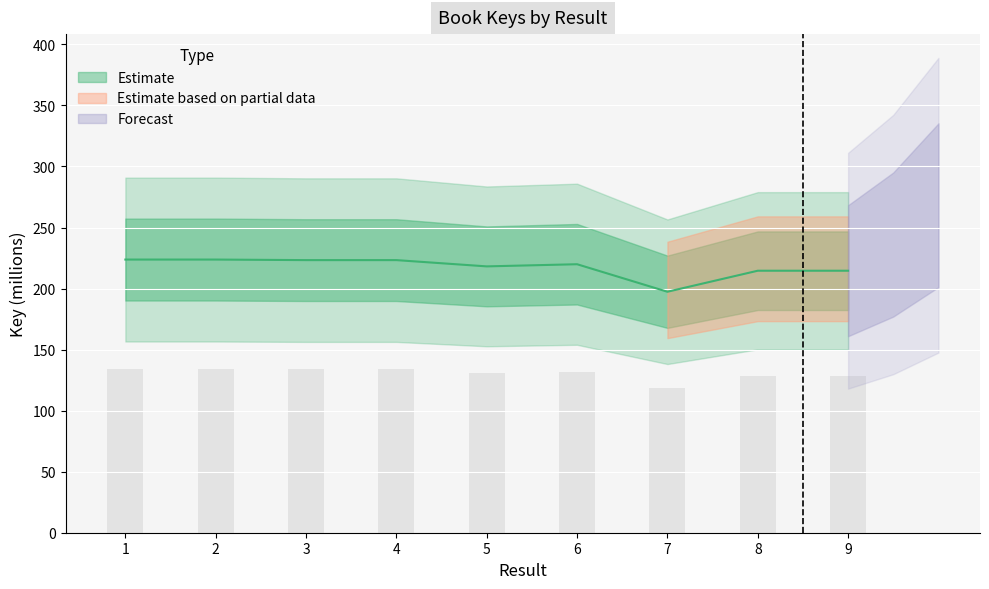

Which category has the highest value across all series?

2